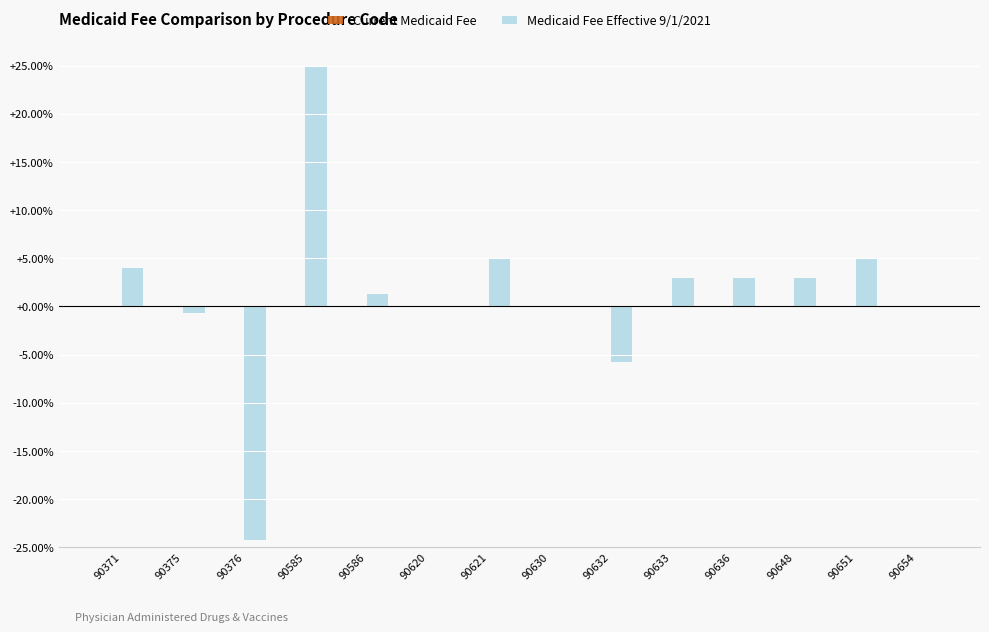

Between 90630 and 90636, which series saw the biggest shift?

Medicaid Fee Effective 9/1/2021